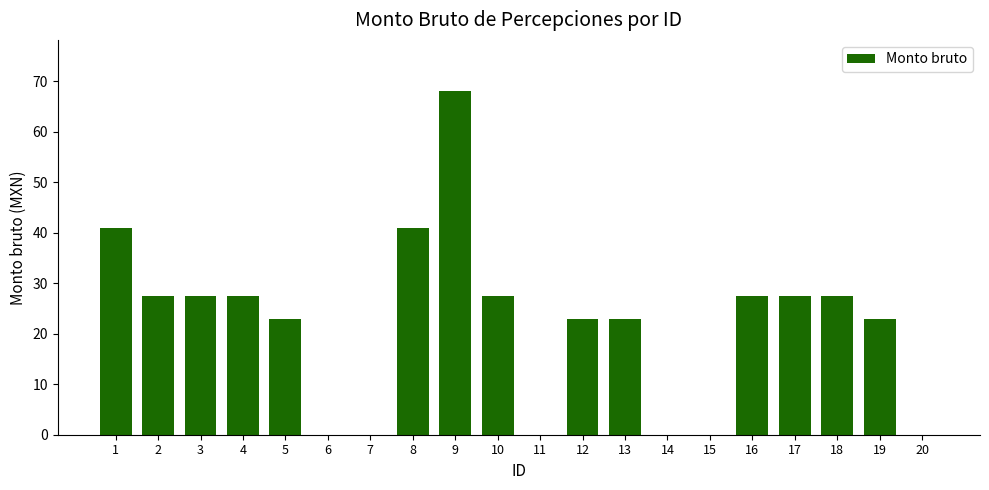

The value at 11 is -34.4. True or false?

False